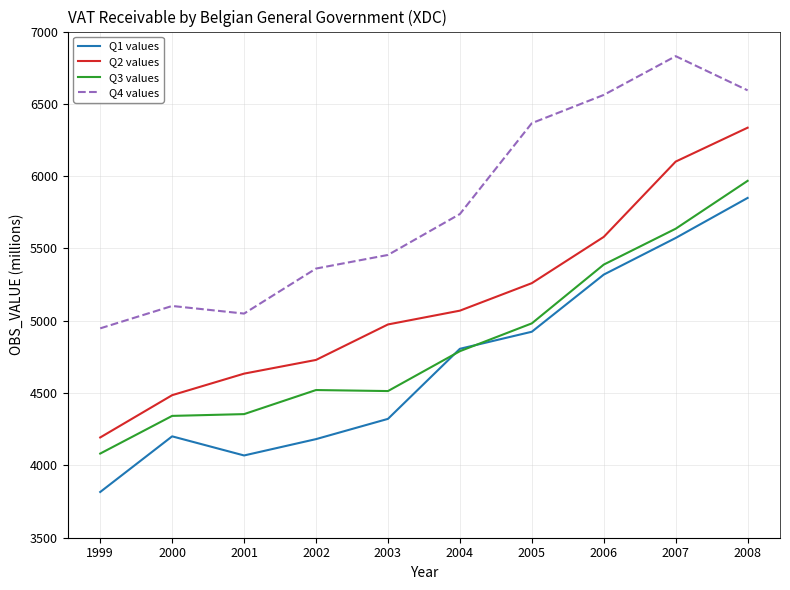

The Q1 values series shows 1962.6 at 2005. True or false?

False